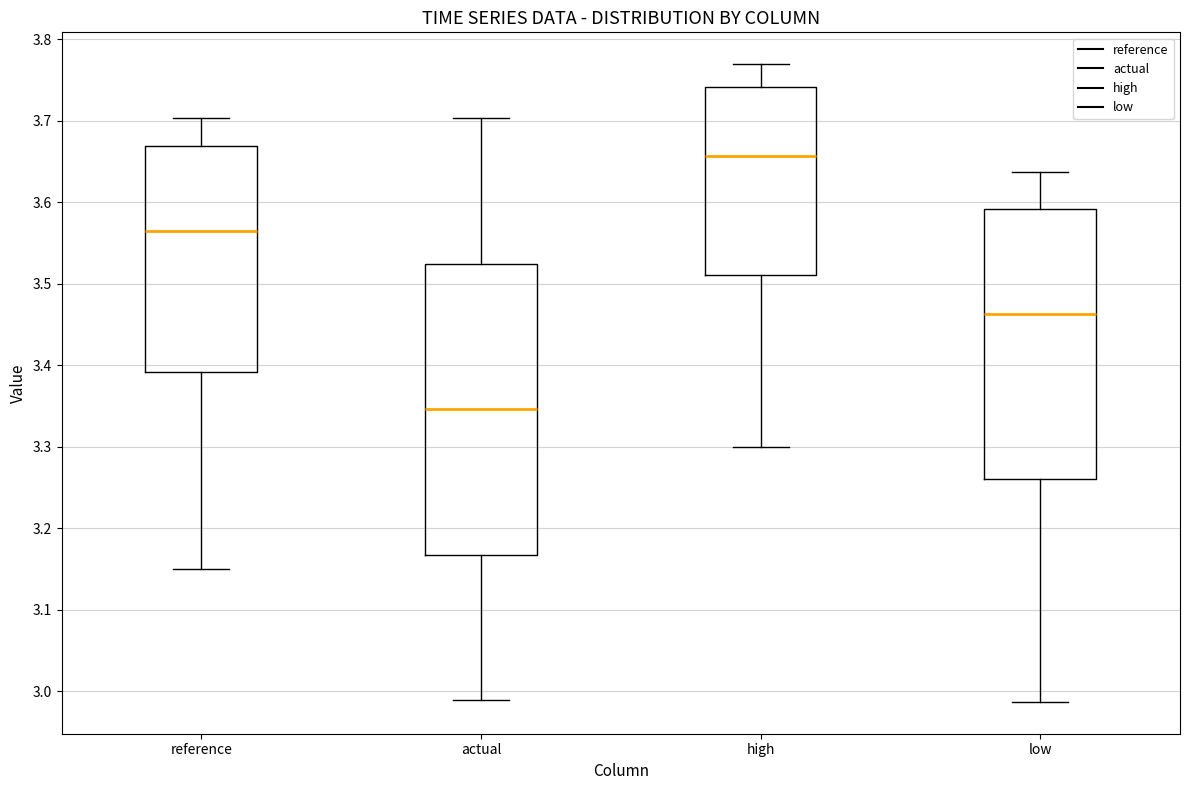

Reading left to right, transcribe this box plot: for each box, give where its median line is, the range the box spans, and where its two whiskers end, as read against the y-axis. The values are not printed on the chart, so give them approximately, as read against the axis.

reference: median 3.57, box 3.39 to 3.67, whiskers 3.15 to 3.70
actual: median 3.35, box 3.17 to 3.52, whiskers 2.99 to 3.70
high: median 3.66, box 3.51 to 3.74, whiskers 3.30 to 3.77
low: median 3.46, box 3.26 to 3.59, whiskers 2.99 to 3.64